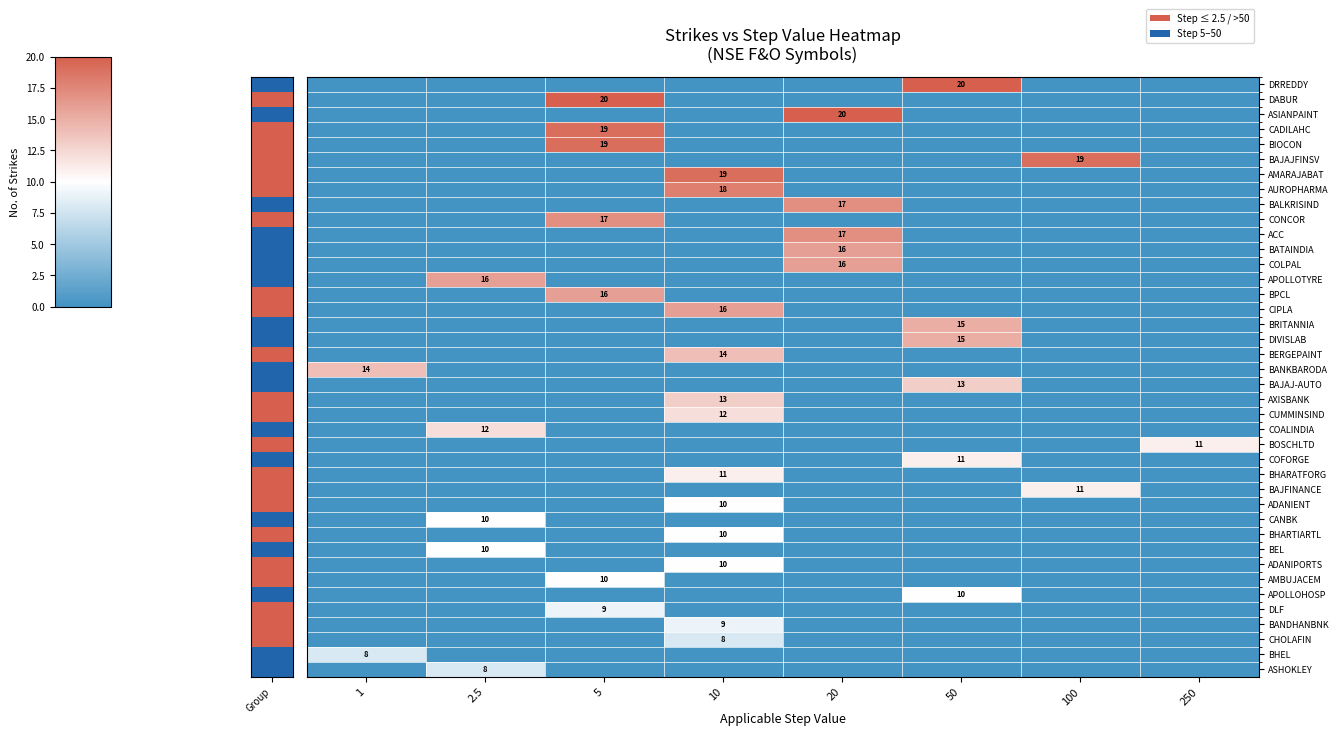

At which category is the sum across all series the highest?

10